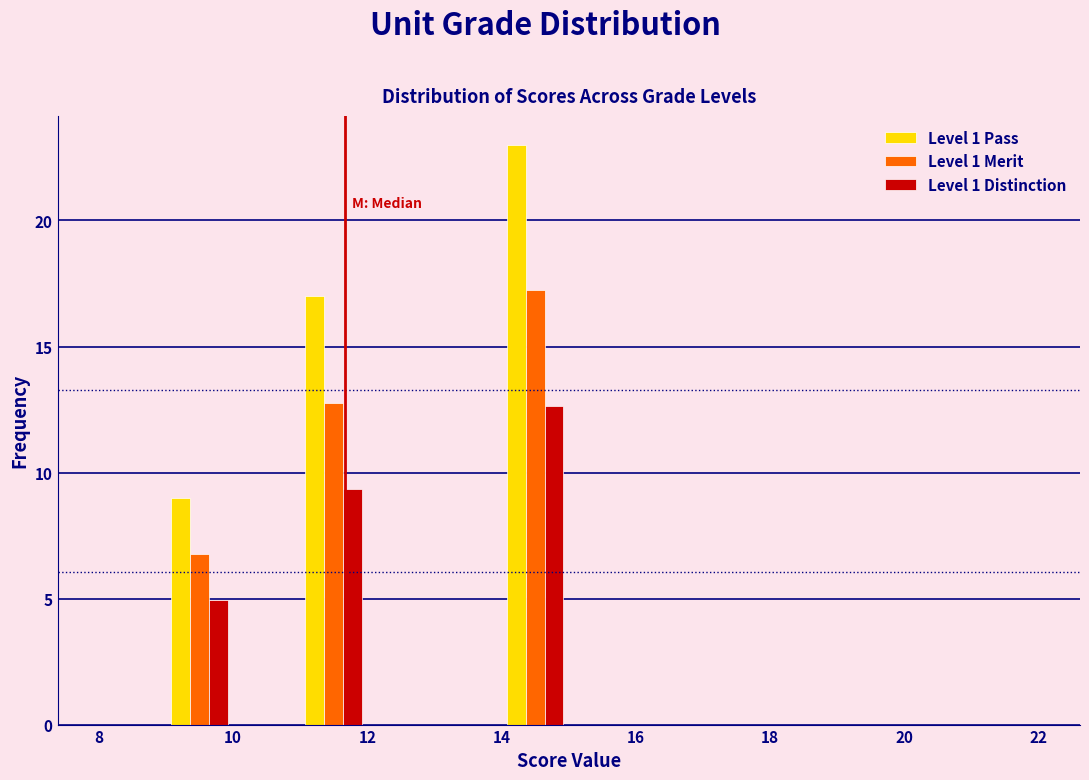

Reading left to right, list every range on the x-axis with the height of the bar of each series over it. The values are not printed on the chart, so give them approximately, as read against the axis.

8 to 9: Level 1 Pass=0	Level 1 Merit=0	Level 1 Distinction=0
9 to 10: Level 1 Pass=9.0	Level 1 Merit=7.0	Level 1 Distinction=5.0
10 to 11: Level 1 Pass=0	Level 1 Merit=0	Level 1 Distinction=0
11 to 12: Level 1 Pass=17.0	Level 1 Merit=13.0	Level 1 Distinction=9.5
12 to 13: Level 1 Pass=0	Level 1 Merit=0	Level 1 Distinction=0
13 to 14: Level 1 Pass=0	Level 1 Merit=0	Level 1 Distinction=0
14 to 15: Level 1 Pass=23.0	Level 1 Merit=17.5	Level 1 Distinction=12.5
15 to 16: Level 1 Pass=0	Level 1 Merit=0	Level 1 Distinction=0
16 to 17: Level 1 Pass=0	Level 1 Merit=0	Level 1 Distinction=0
17 to 18: Level 1 Pass=0	Level 1 Merit=0	Level 1 Distinction=0
18 to 19: Level 1 Pass=0	Level 1 Merit=0	Level 1 Distinction=0
19 to 20: Level 1 Pass=0	Level 1 Merit=0	Level 1 Distinction=0
20 to 21: Level 1 Pass=0	Level 1 Merit=0	Level 1 Distinction=0
21 to 22: Level 1 Pass=0	Level 1 Merit=0	Level 1 Distinction=0